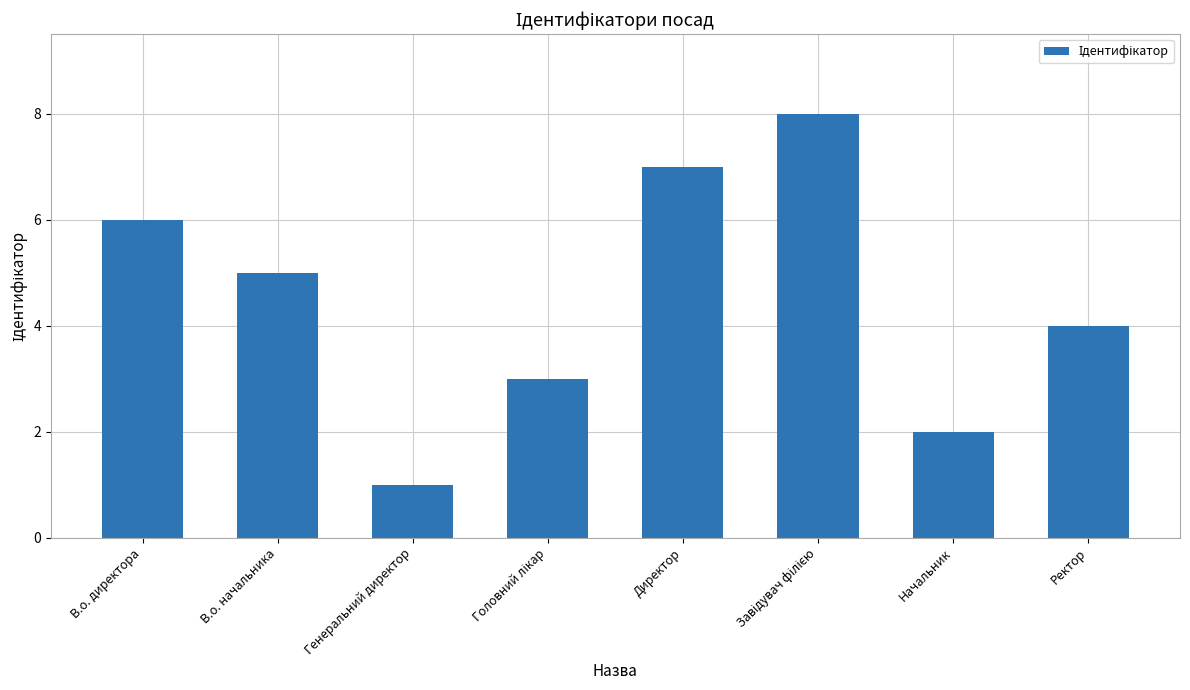

Which has a higher value, В.о. директора or В.о. начальника?

В.о. директора